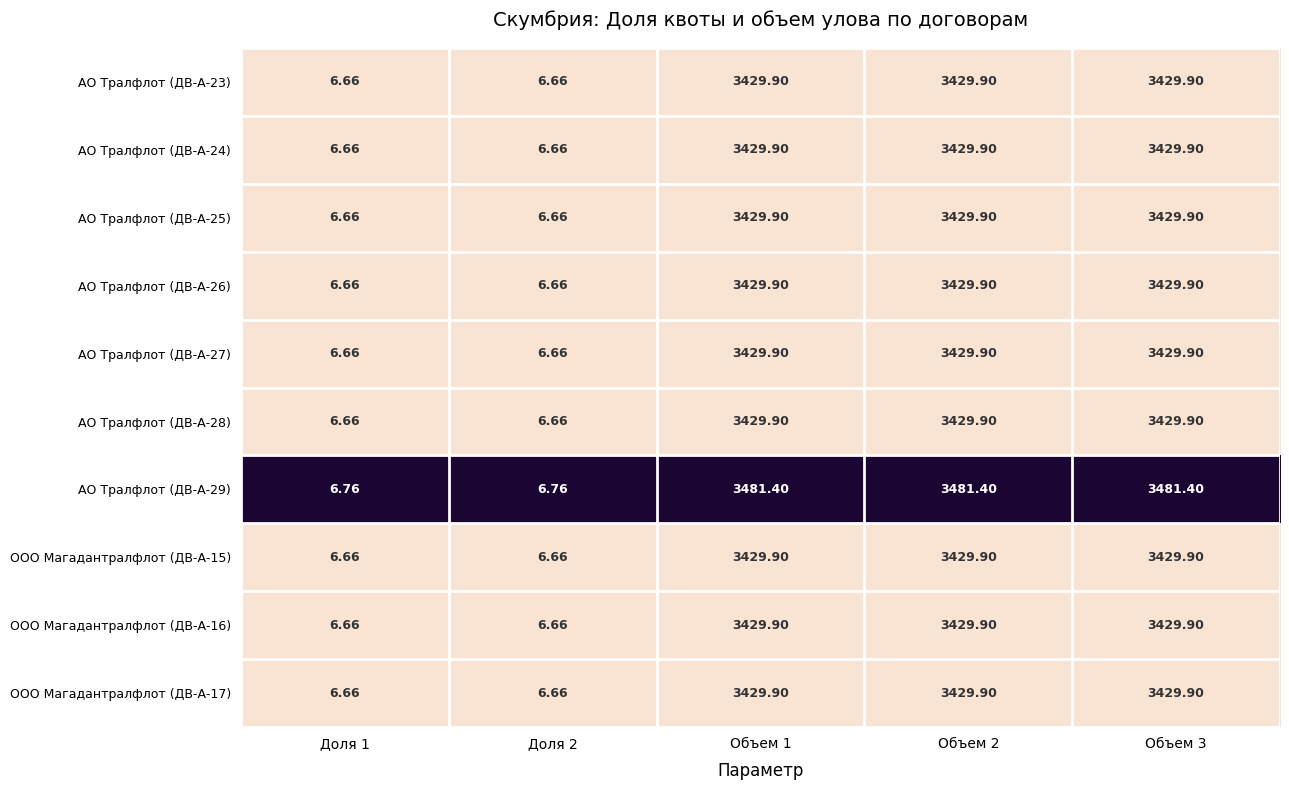

What is the total value across all series at Объем 3?

34350.5